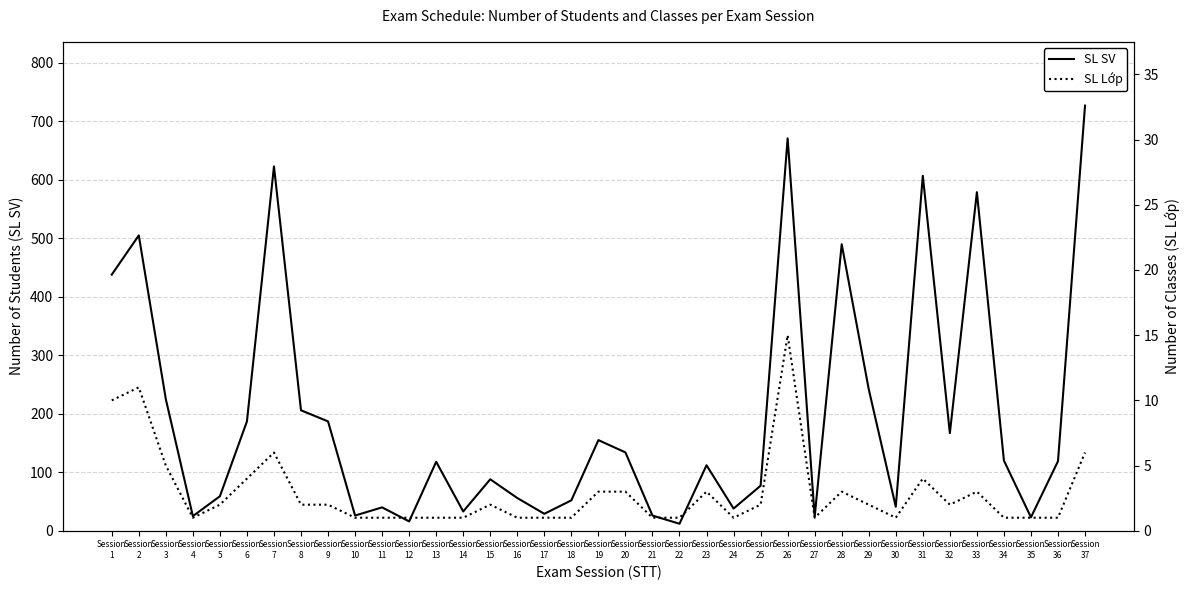

Which series has the largest range (max minus min)?

SL SV